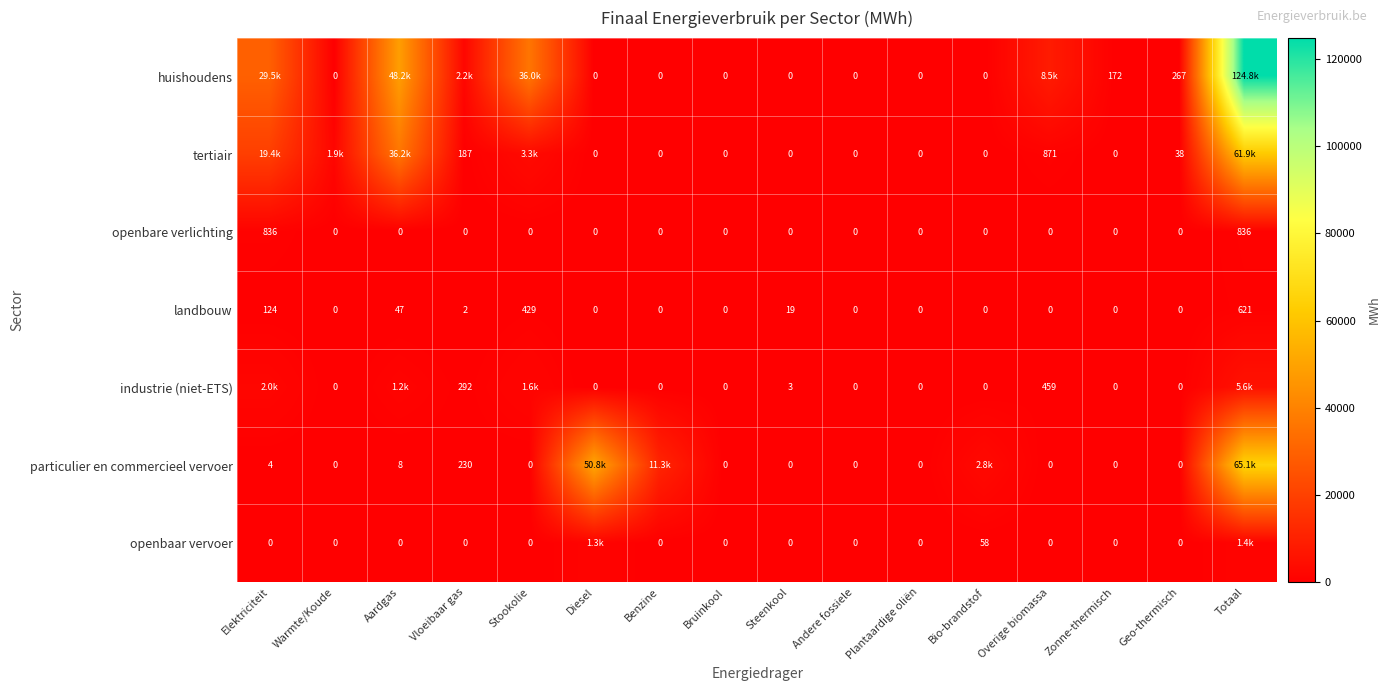

What is the average value of the landbouw series?

77.6